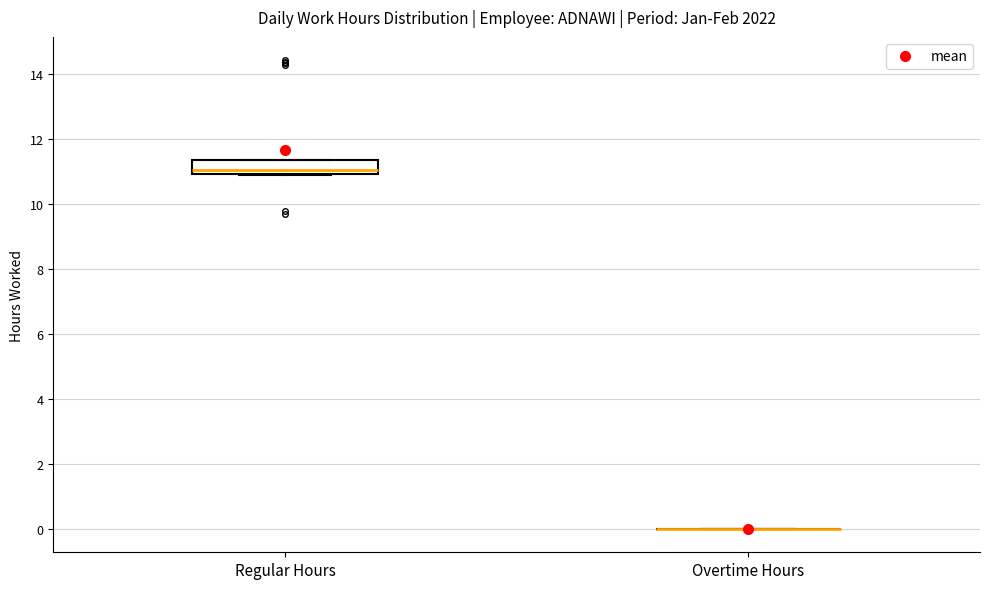

Comparing the boxes themselves (not the whiskers), which one is the tallest?

Regular Hours